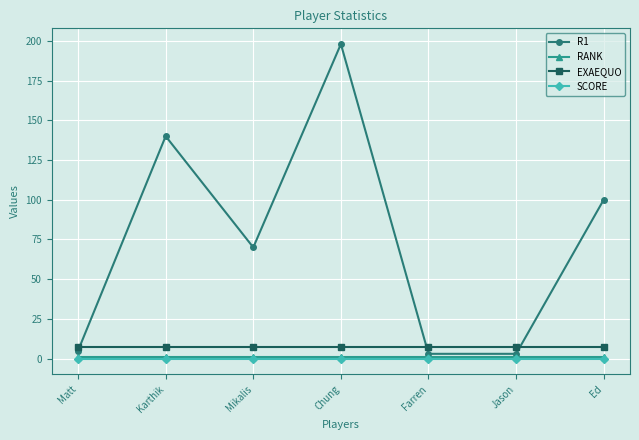

Reading left to right, transcribe all the data shown in this chart.

R1: 5	140	70	198	3	3	100
RANK: 1	1	1	1	1	1	1
EXAEQUO: 7	7	7	7	7	7	7
SCORE: 0	0	0	0	0	0	0